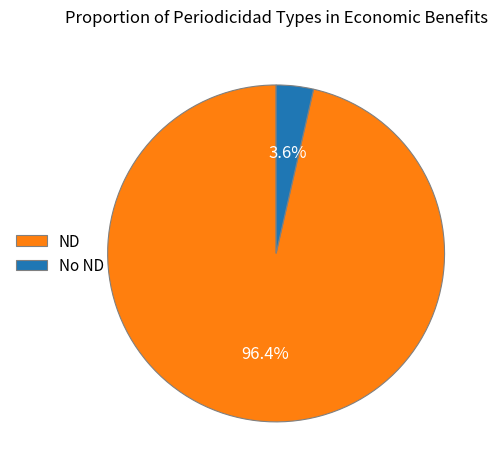

What percentage do ND and No ND together represent?

100.0%